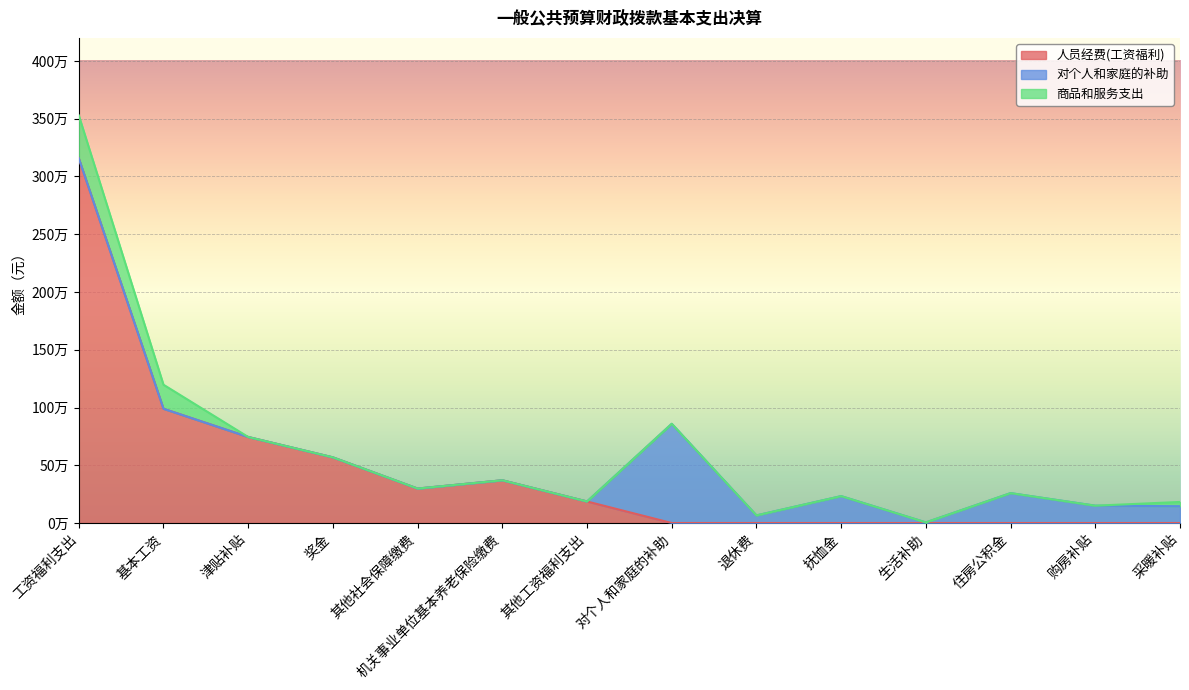

Where do 对个人和家庭的补助 and 人员经费(工资福利) first cross each other?

其他工资福利支出 and 对个人和家庭的补助